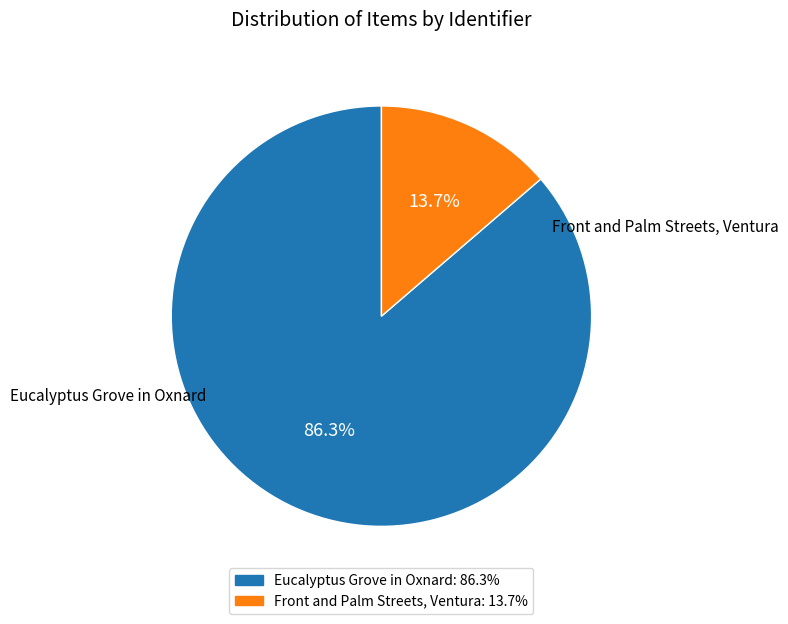

Which has a higher value, Front and Palm Streets, Ventura or Eucalyptus Grove in Oxnard?

Eucalyptus Grove in Oxnard